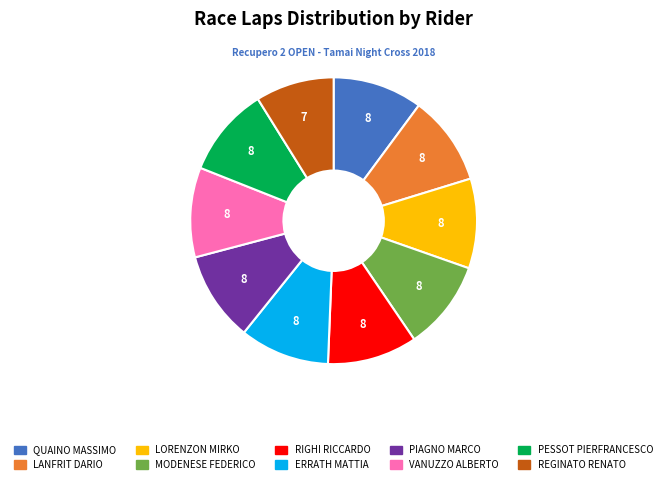

Is there a majority slice in this chart?

No